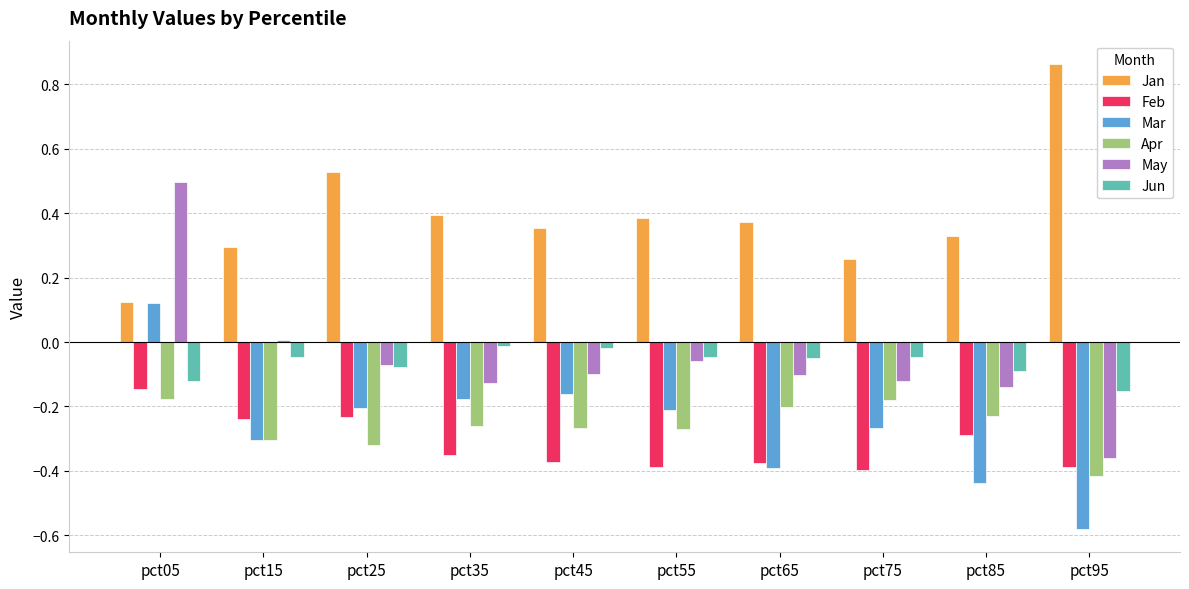

The value of May at pct85 is -0.2. True or false?

False